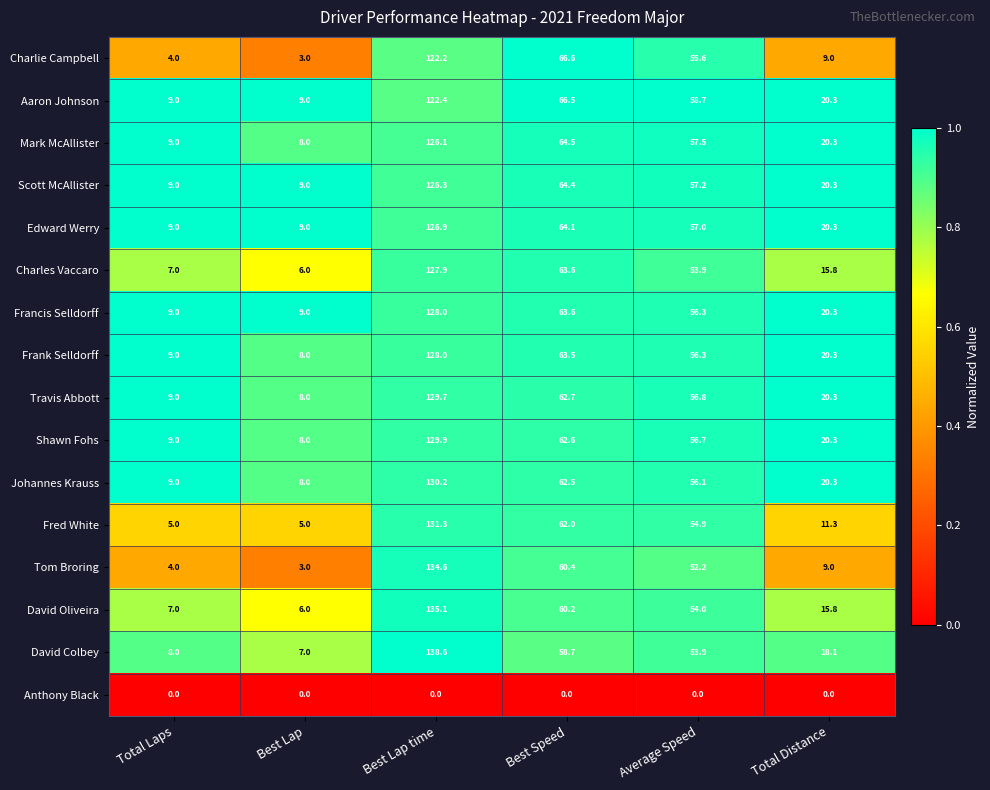

What is the spread (max minus min) of values at Average Speed?

58.7